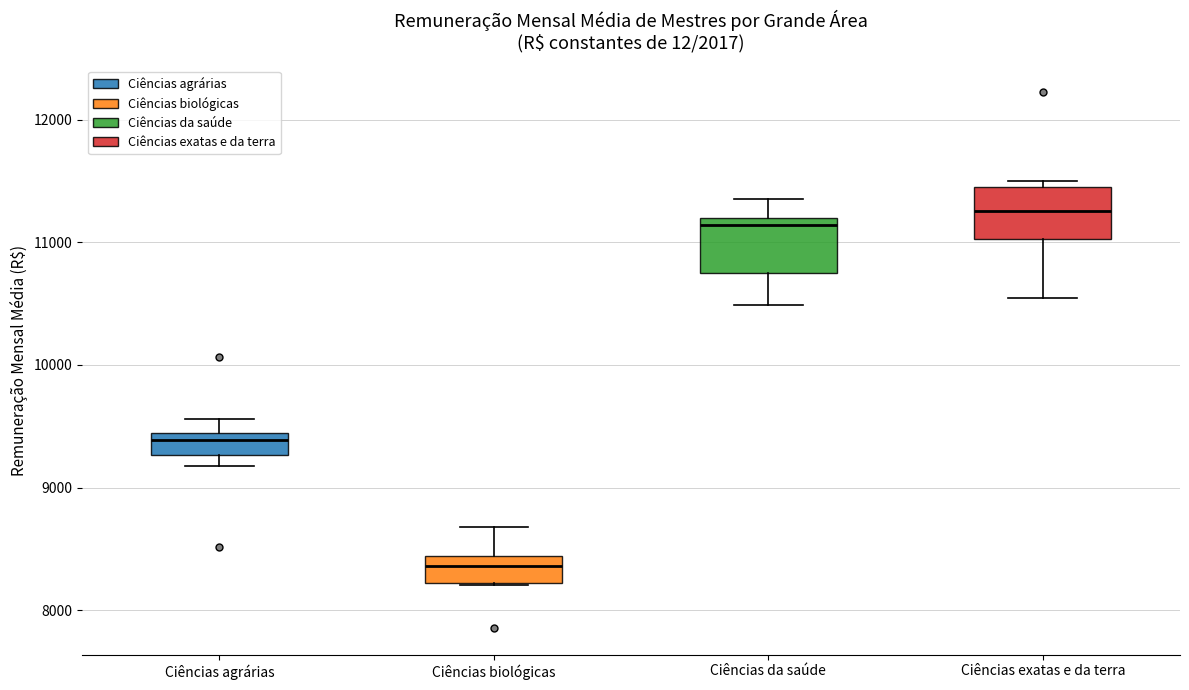

Reading left to right, read every box against the y-axis: the position of its median line, the range the box covers, and the ends of its whiskers. The values are not printed on the chart, so give them approximately, as read against the axis.

Ciências agrárias: median 9400 (just below the box's upper edge), box 9300 to 9400, whiskers 9200 to 9600
Ciências biológicas: median 8400 (inside the box), box 8200 to 8400, whiskers 8200 to 8700
Ciências da saúde: median 11100, box 10700 to 11200, whiskers 10500 to 11400
Ciências exatas e da terra: median 11300, box 11000 to 11500, whiskers 10500 to 11500 (just above the box's upper edge)